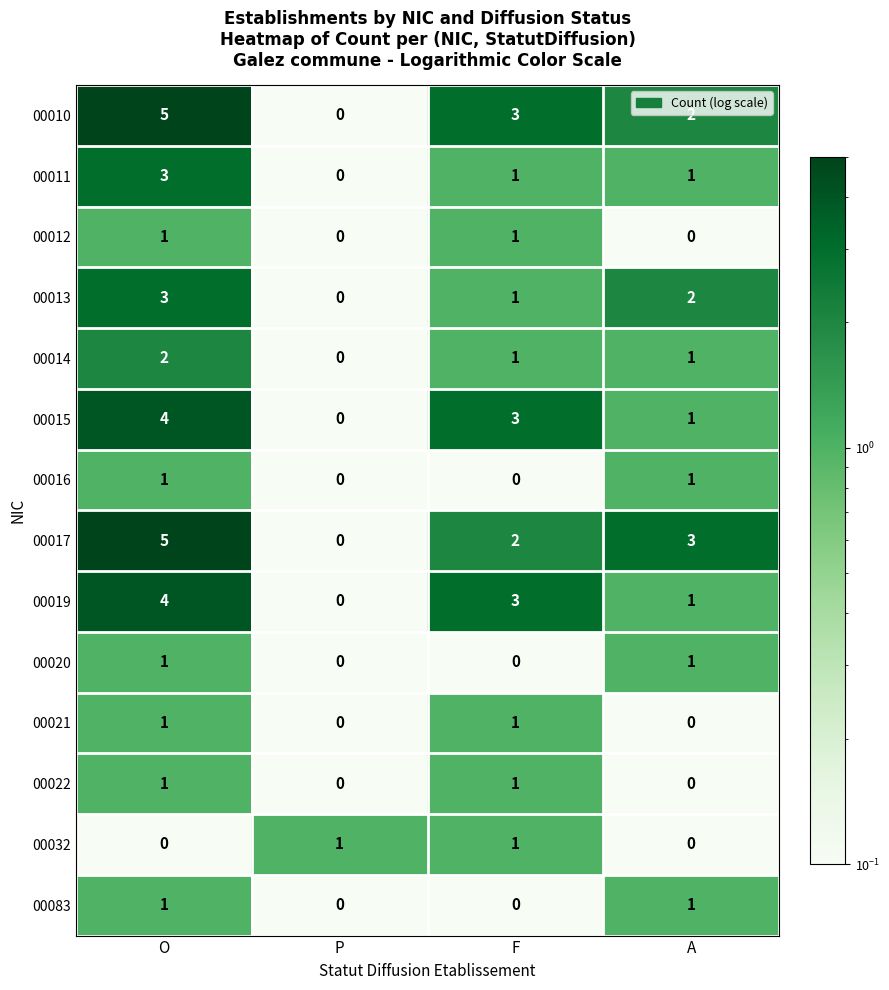

At which category is the sum across all series the highest?

O